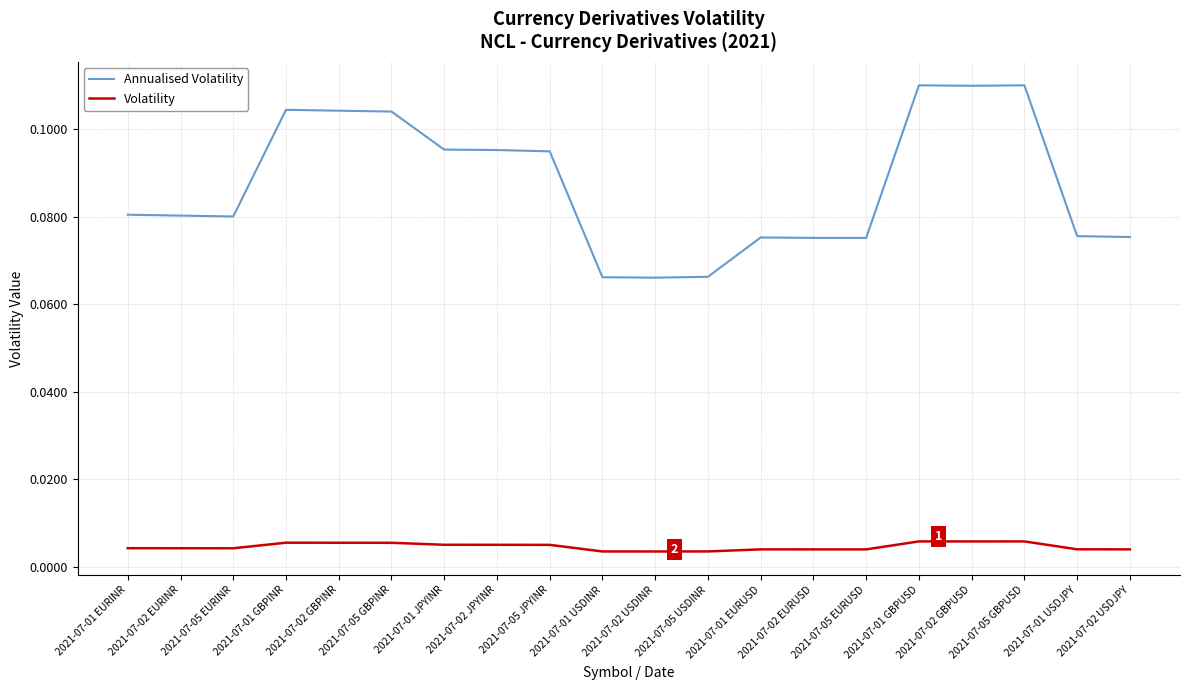

Rank the series by their maximum value, from highest to lowest.

Annualised Volatility, Volatility